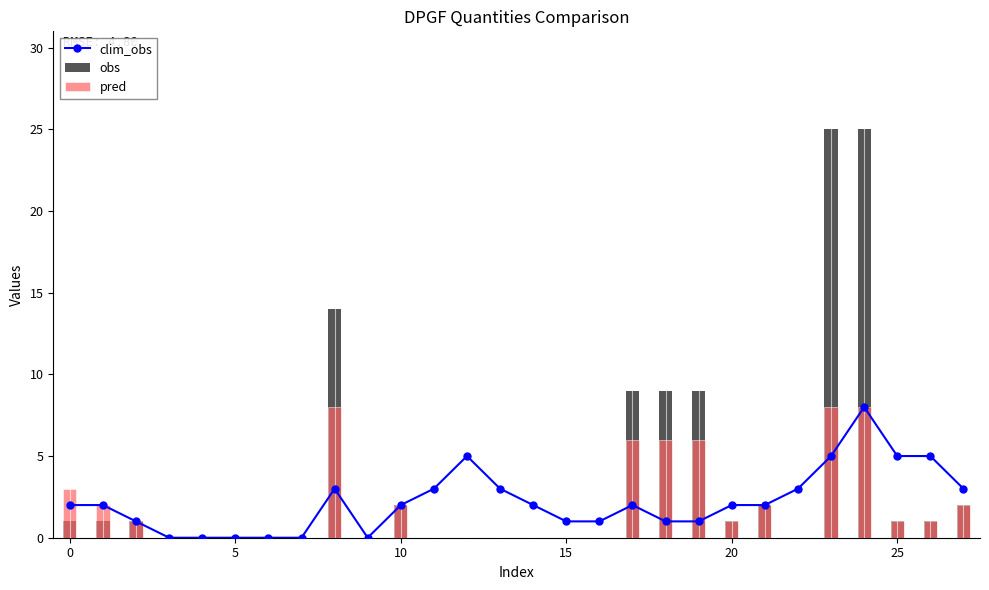

Which has a higher value, 20 or 27?

27